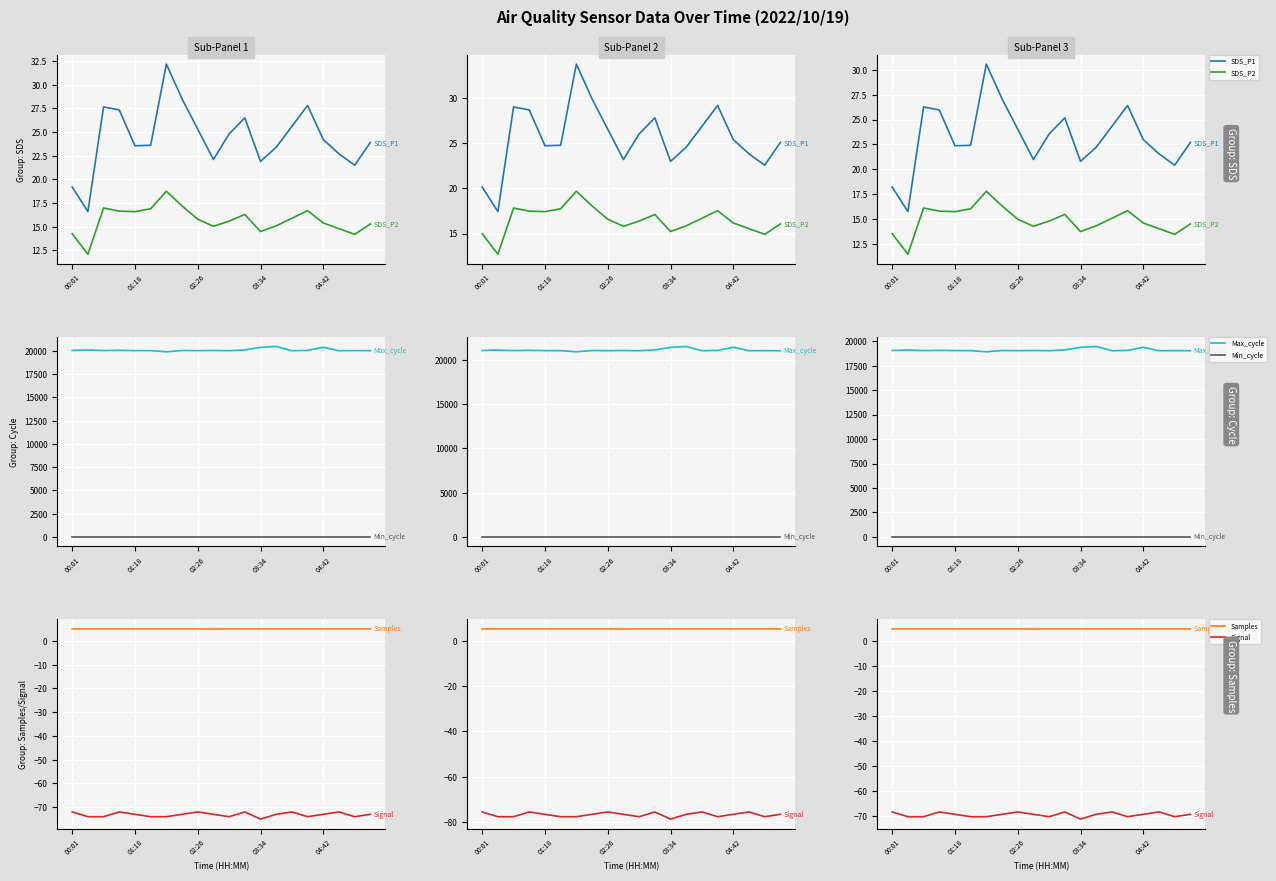

True or false: Samples has a value of 4.8 at 04:42.

True